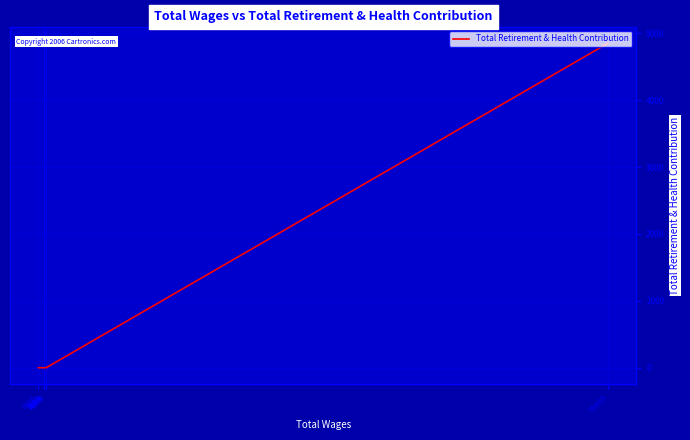

How many lines are shown in the chart?

1